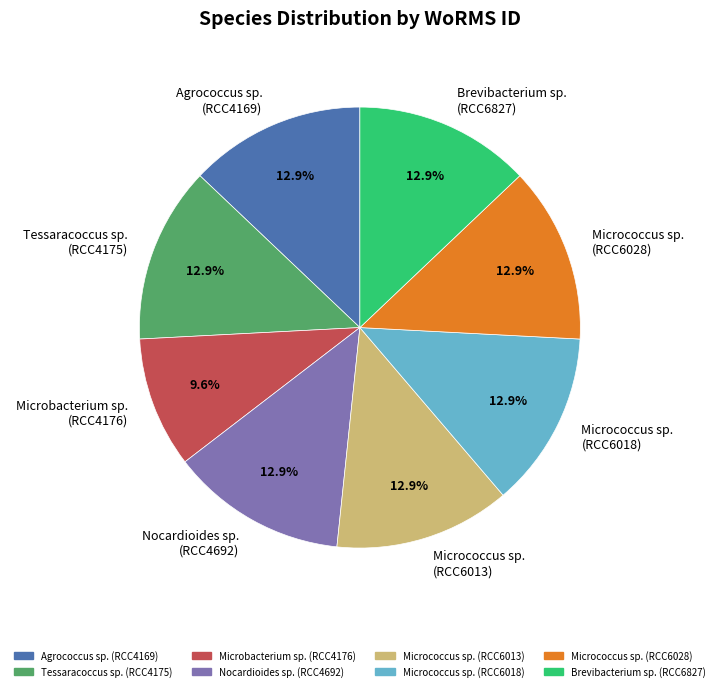

Count the number of slices in the pie.

8